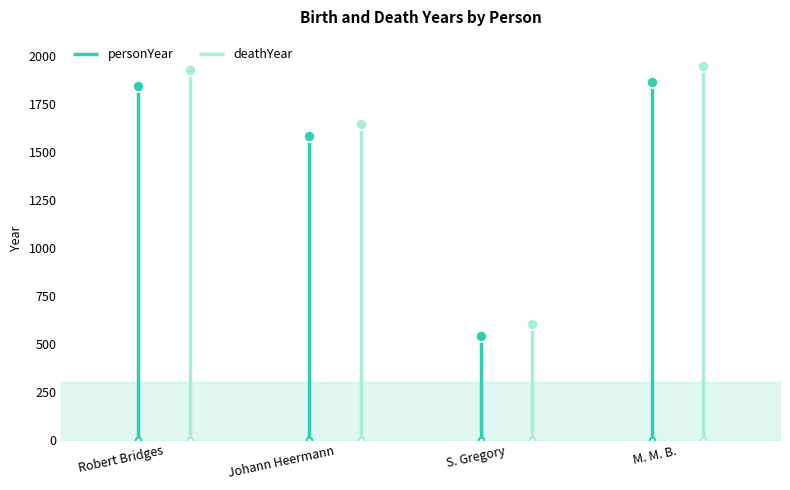

What is the average value of the deathYear series?

1532